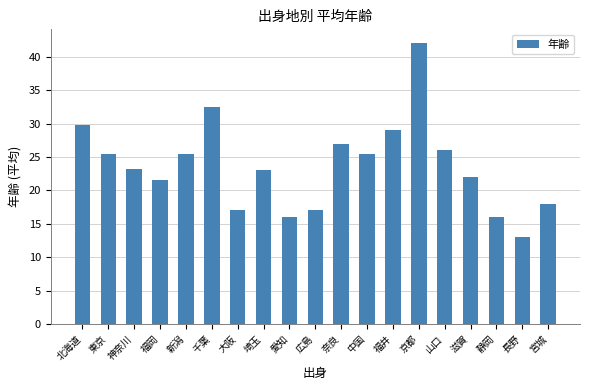

Which category has the highest value across all series?

京都